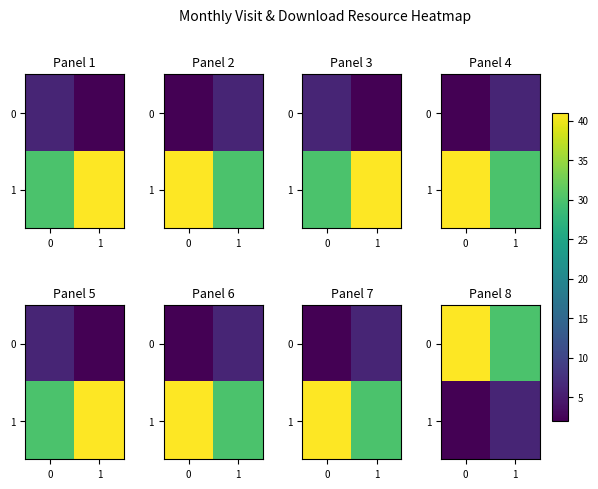

What is the sum of all 0 values?

71